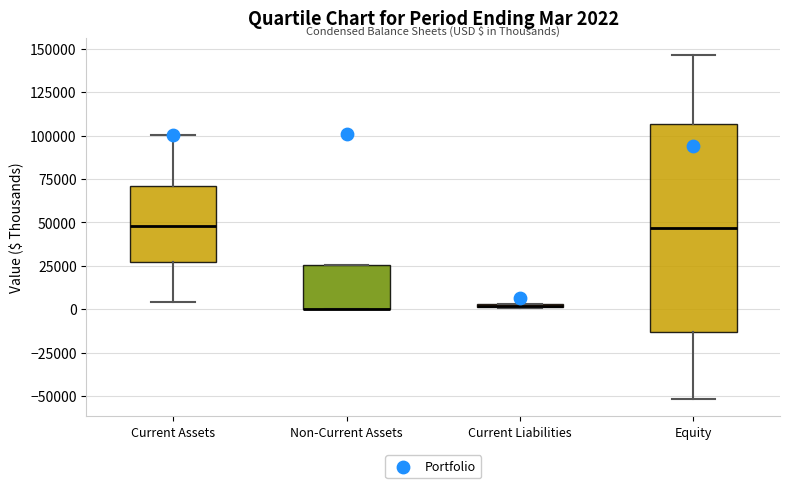

Comparing the boxes themselves (not the whiskers), which one is the tallest?

Equity